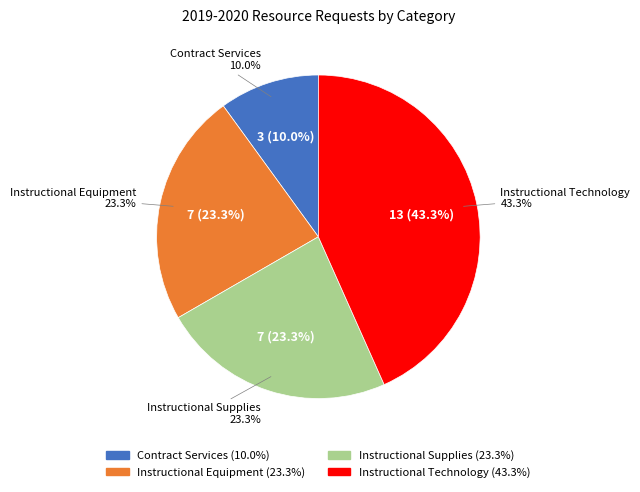

True or false: Instructional Supplies accounts for 23% of the total.

True